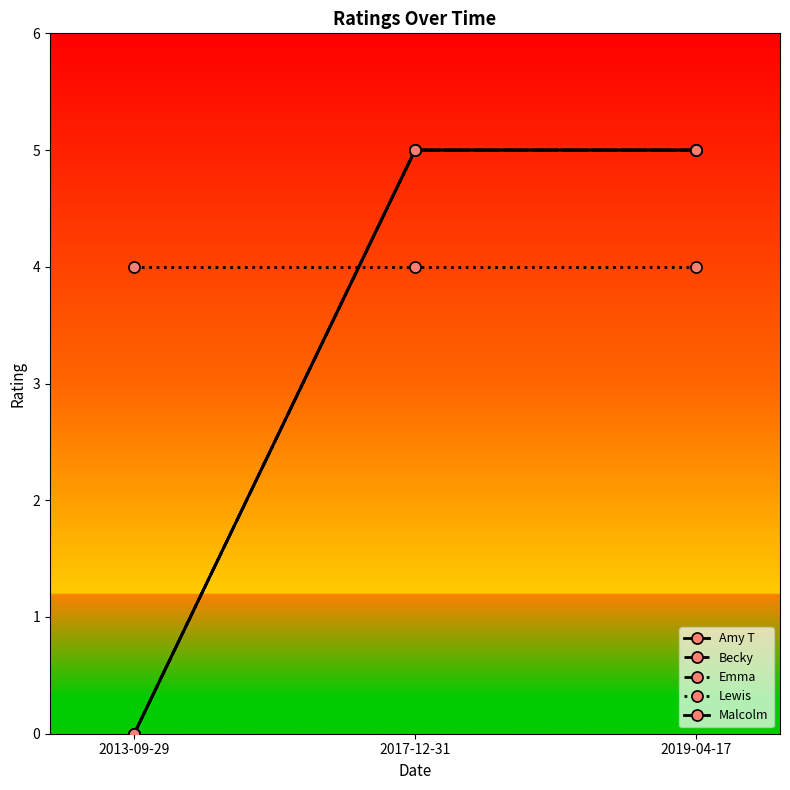

How many lines are shown in the chart?

5